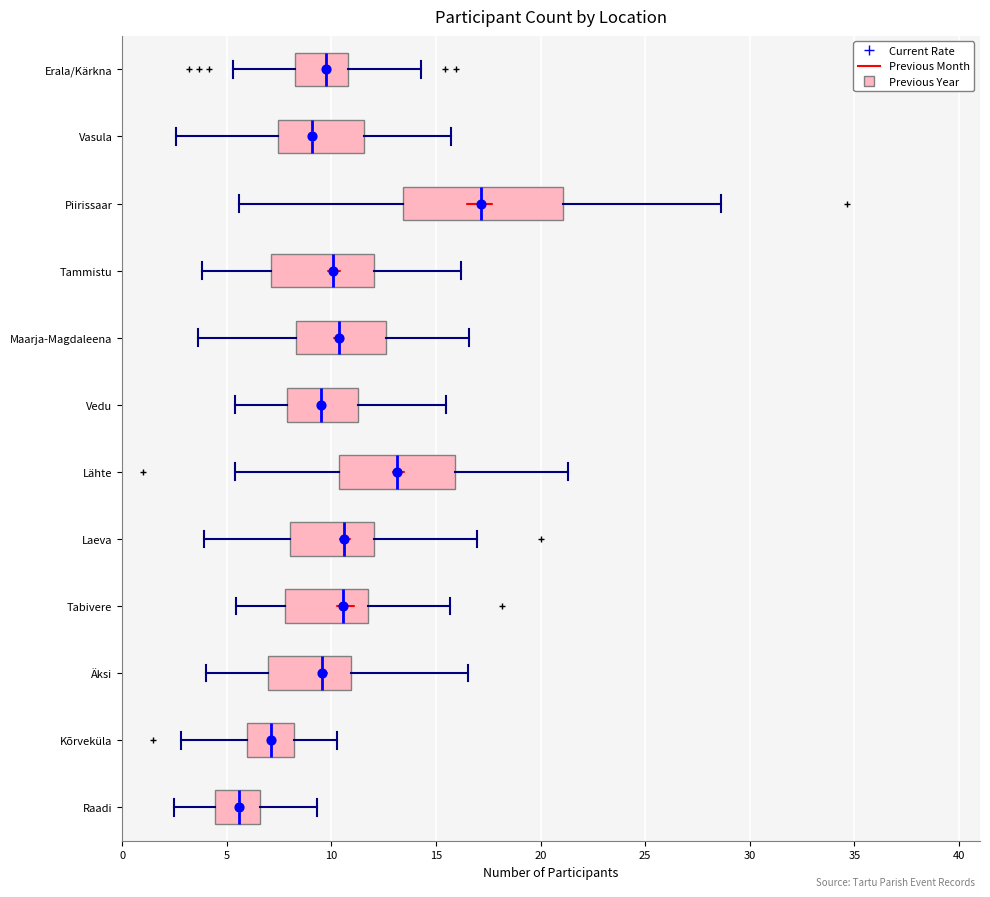

Reading bottom to top, read every box against the x-axis: the position of its median line, the range the box covers, and the ends of its whiskers. The values are not printed on the chart, so give them approximately, as read against the axis.

Raadi: median 5.5, box 4.5 to 6.5, whiskers 2.5 to 9.5
Kõrveküla: median 7.0, box 6.0 to 8.0, whiskers 3.0 to 10.5
Äksi: median 9.5, box 7.0 to 11.0, whiskers 4.0 to 16.5
Tabivere: median 10.5, box 8.0 to 12.0, whiskers 5.5 to 15.5
Laeva: median 10.5, box 8.0 to 12.0, whiskers 4.0 to 17.0
Lähte: median 13.0, box 10.5 to 16.0, whiskers 5.5 to 21.5
Vedu: median 9.5, box 8.0 to 11.5, whiskers 5.5 to 15.5
Maarja-Magdaleena: median 10.5, box 8.5 to 12.5, whiskers 3.5 to 16.5
Tammistu: median 10.0, box 7.0 to 12.0, whiskers 4.0 to 16.0
Piirissaar: median 17.0, box 13.5 to 21.0, whiskers 5.5 to 28.5
Vasula: median 9.0, box 7.5 to 11.5, whiskers 2.5 to 15.5
Erala/Kärkna: median 9.5, box 8.0 to 11.0, whiskers 5.5 to 14.5